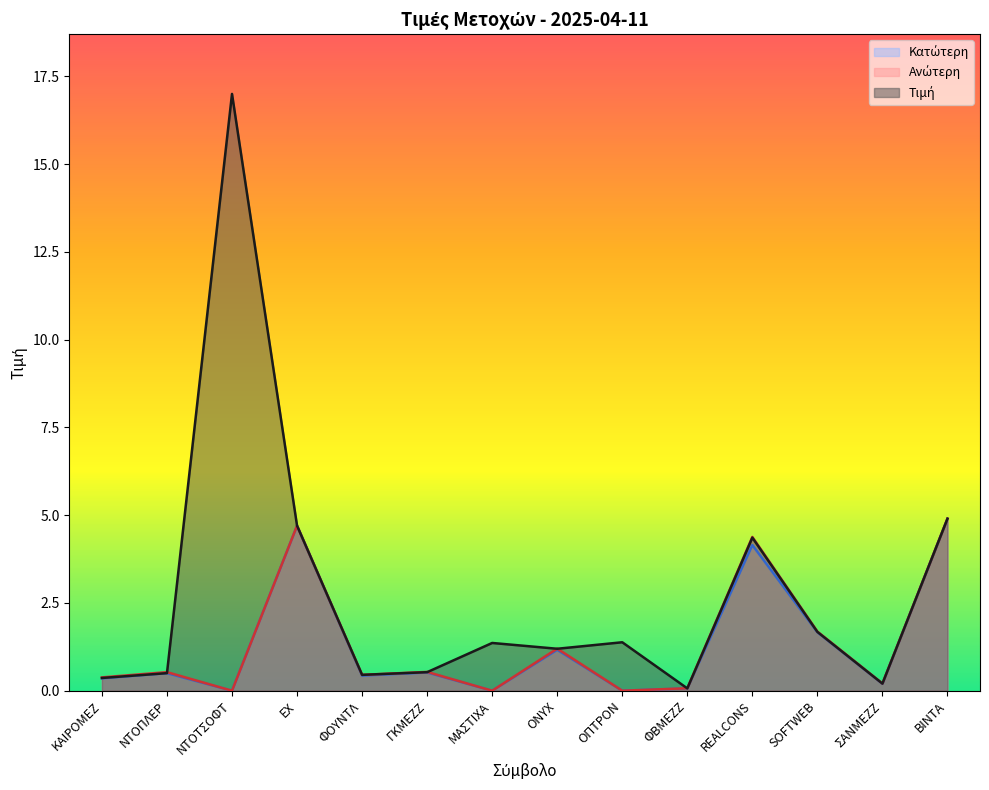

True or false: Τιμή has more than 0 points higher than both neighbors.

True